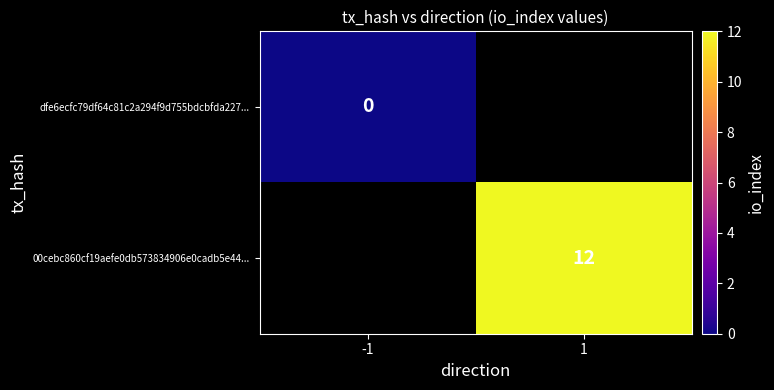

The value of 00cebc860cf19aefe0db573834906e0cadb5e44... at 1 is 12. True or false?

True